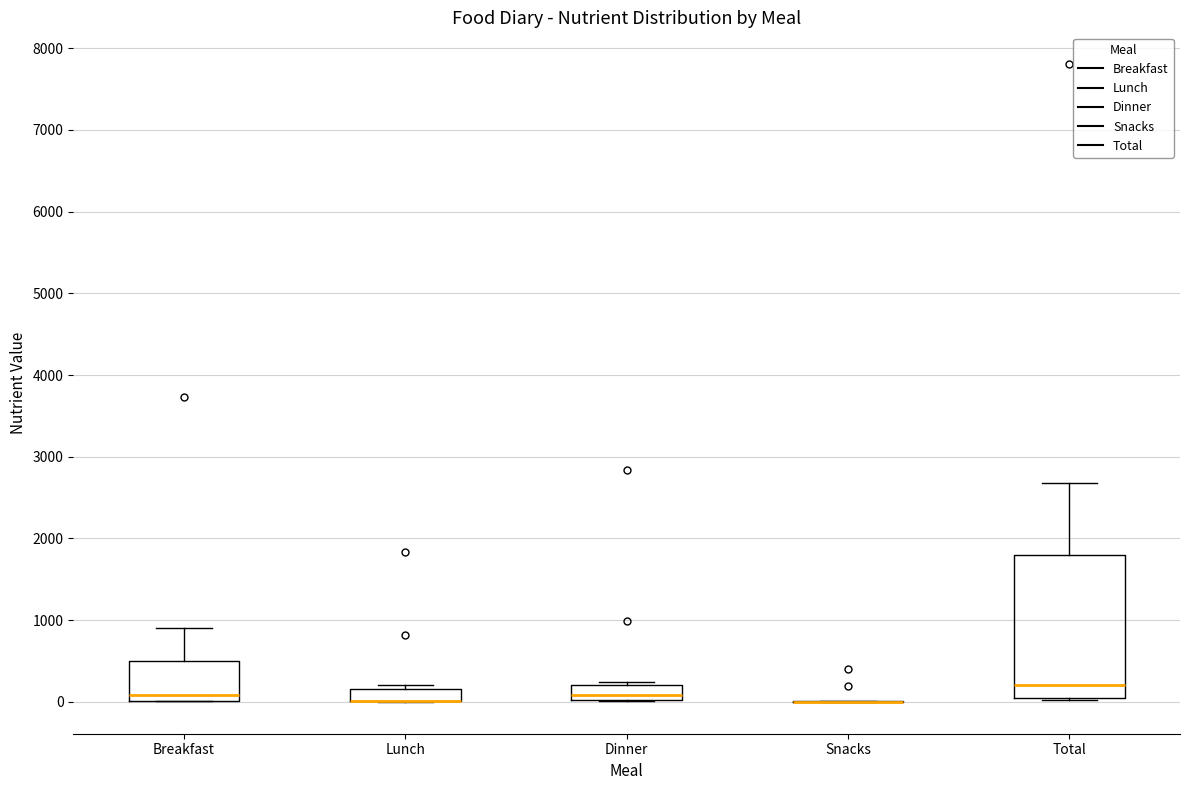

Where does the median line of the box for Dinner sit on the y-axis? The values are not printed on the chart, so give them approximately, as read against the axis.

100